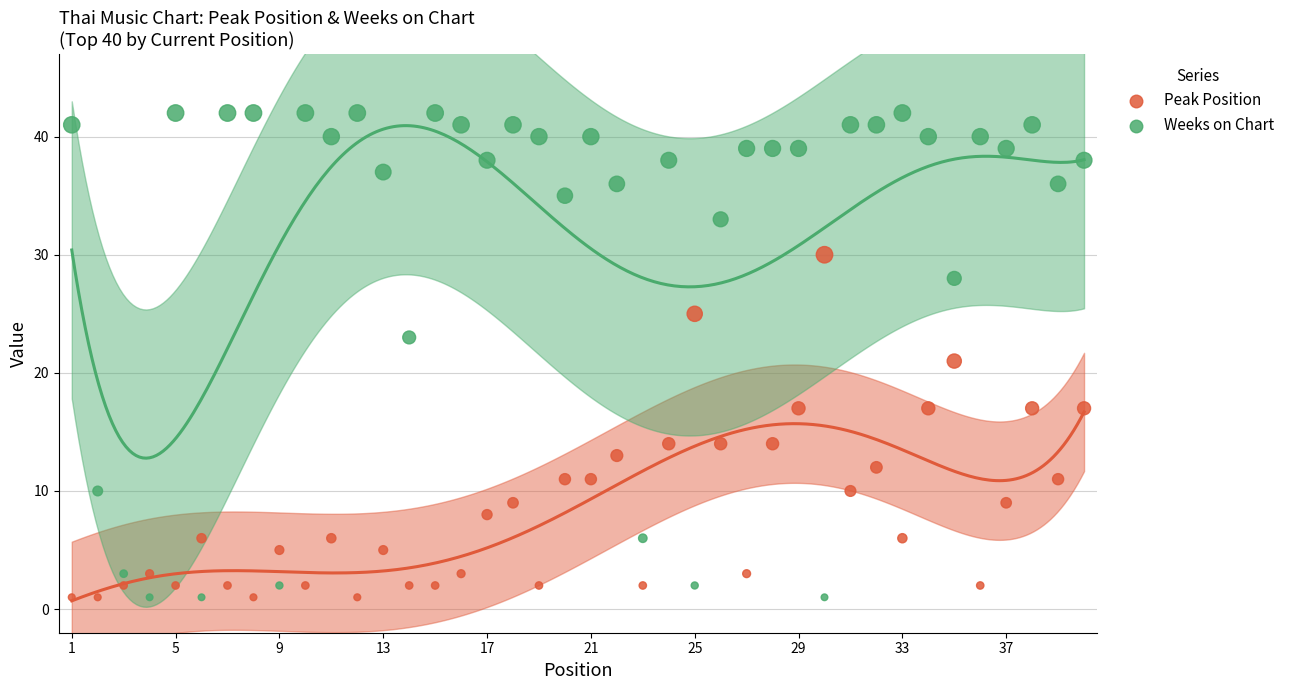

What are all the series names shown in the legend?

Peak Position, Weeks on Chart